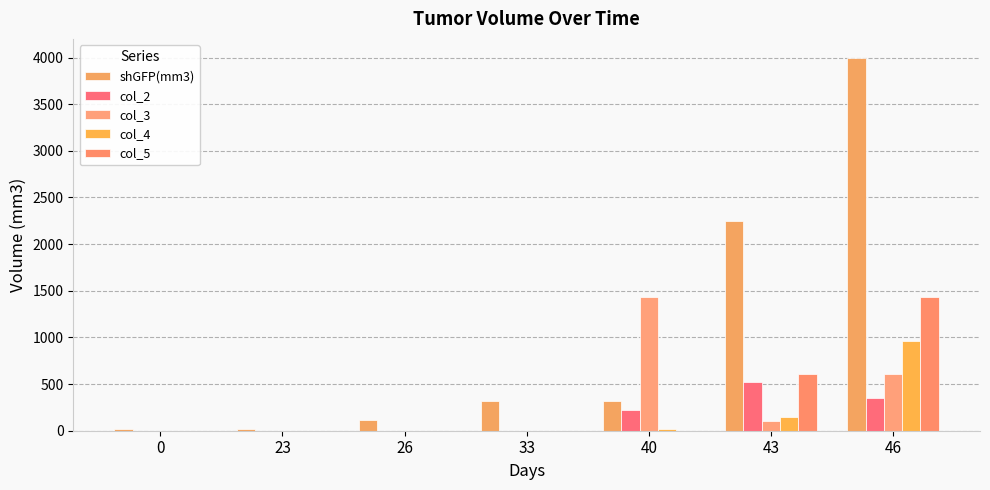

Between 33 and 46, which series saw the biggest shift?

shGFP(mm3)